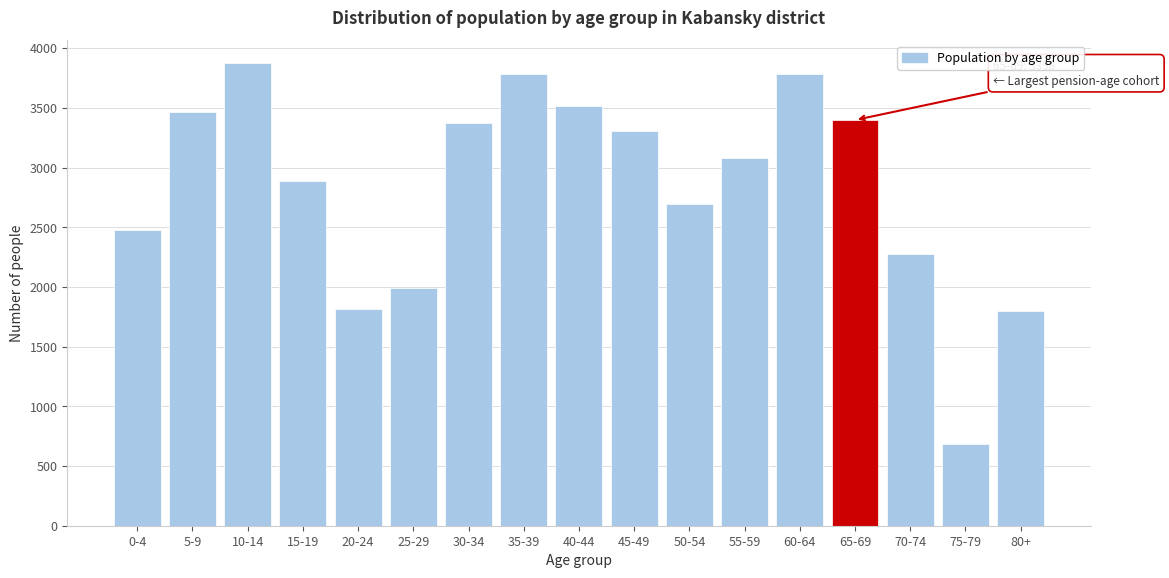

What is the label of the 7th bar from the left?

30-34